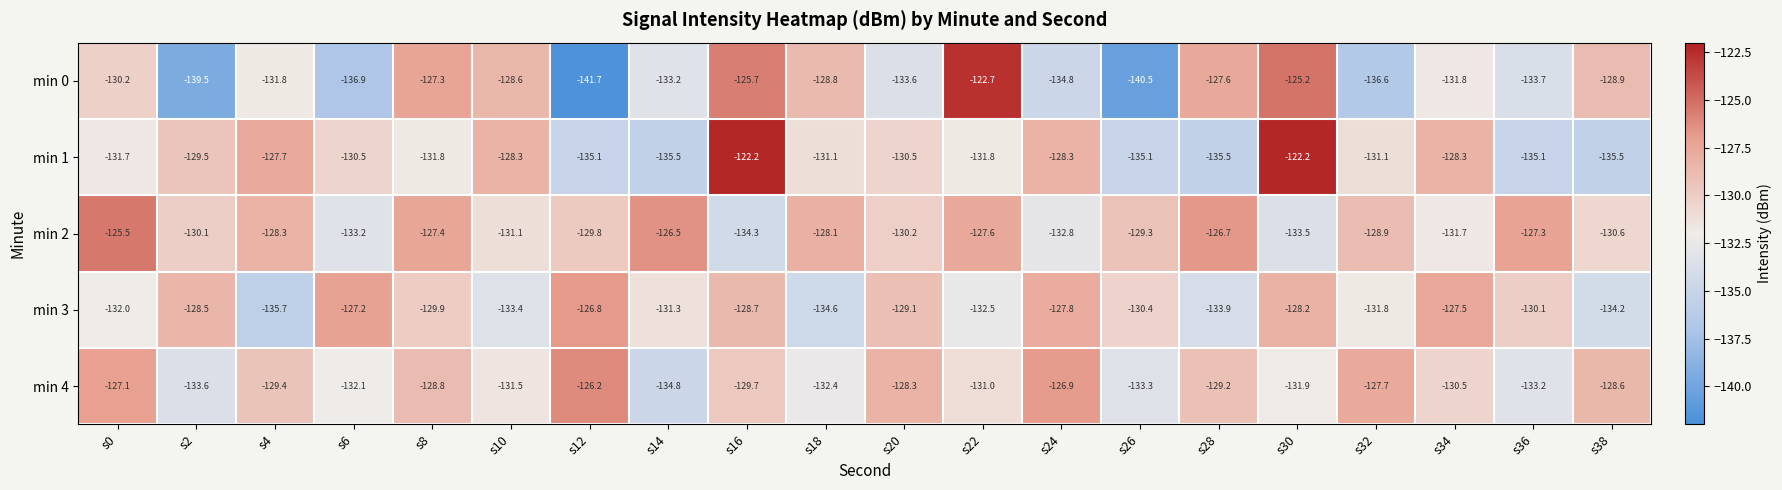

What is the smallest value displayed?

-141.7